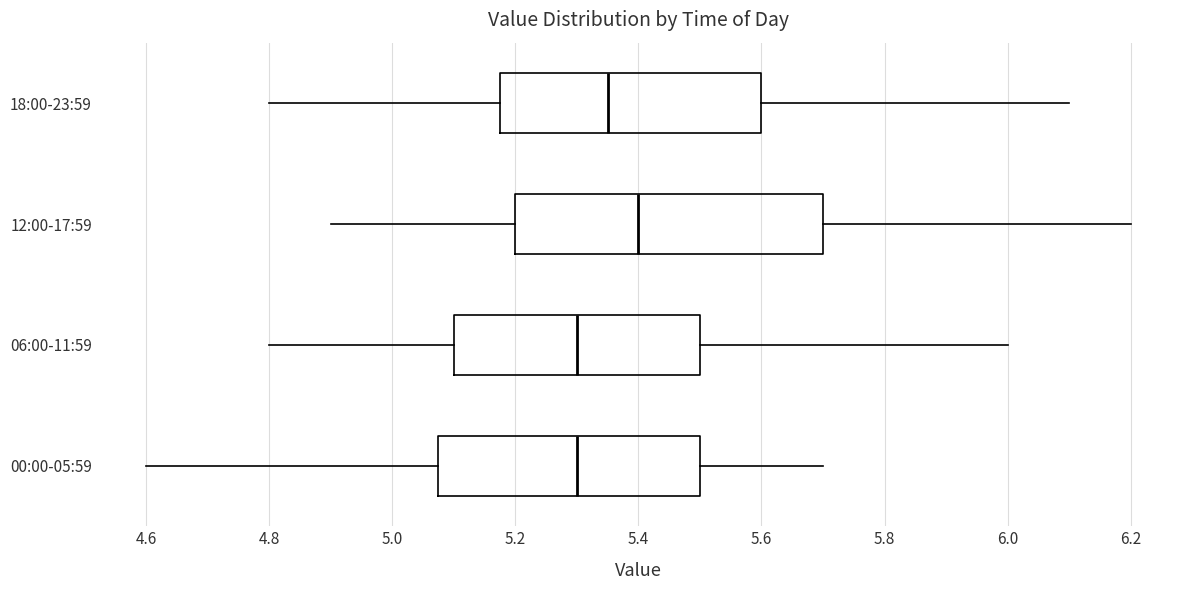

Comparing the boxes themselves (not the whiskers), which one is the widest?

12:00-17:59